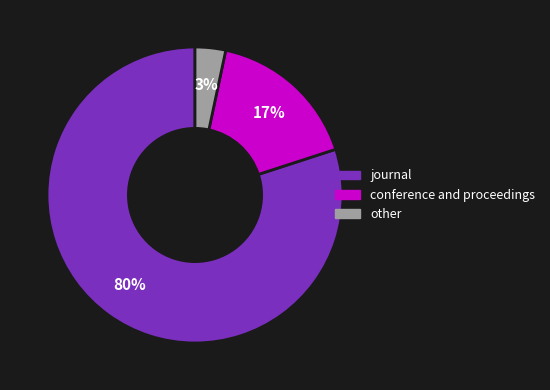

Which category has the smallest portion of the pie?

other